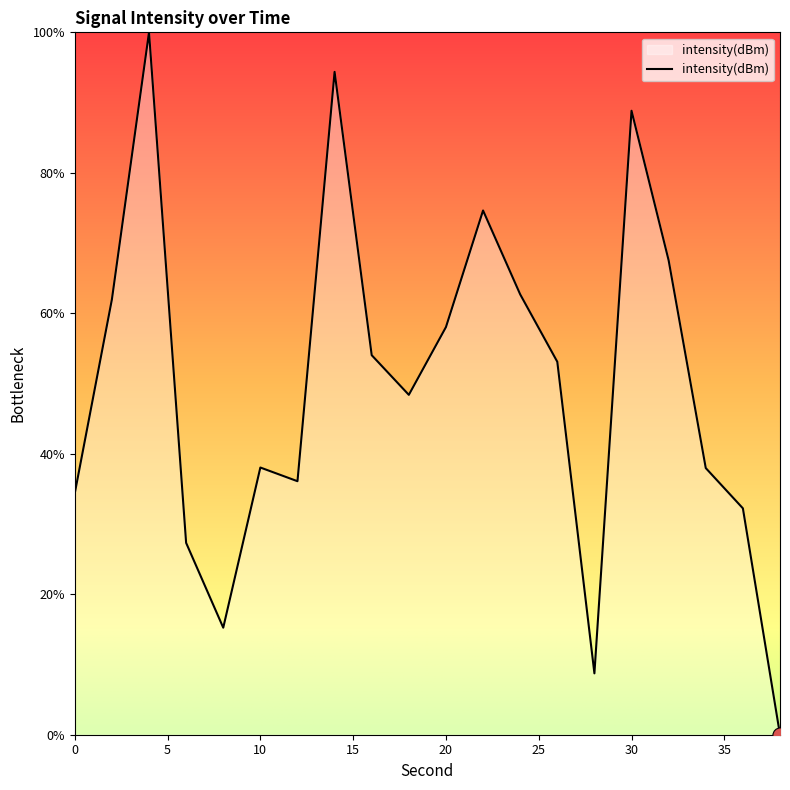

What is the difference between the maximum and minimum values?

100.0